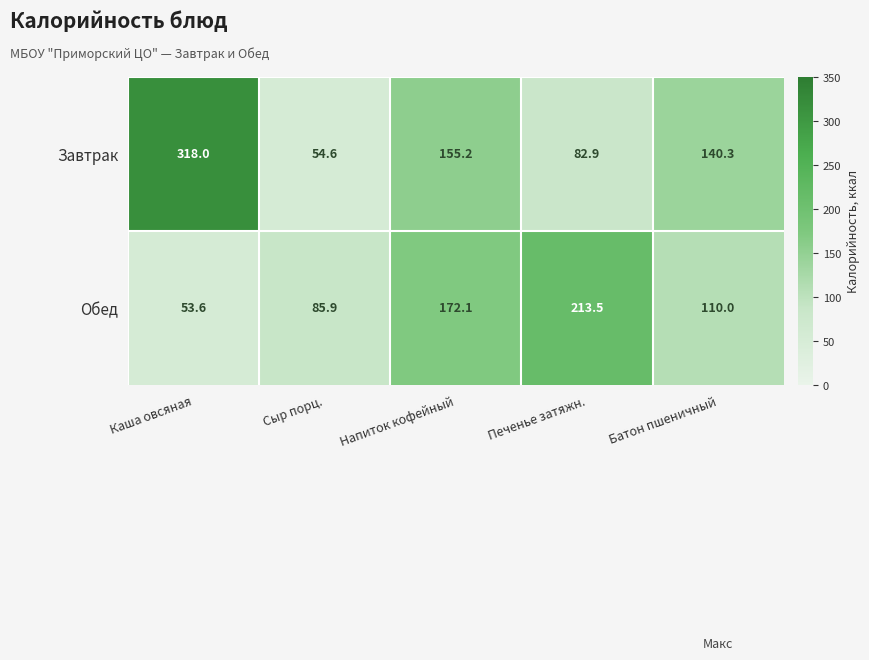

What is the smallest value displayed?

53.6